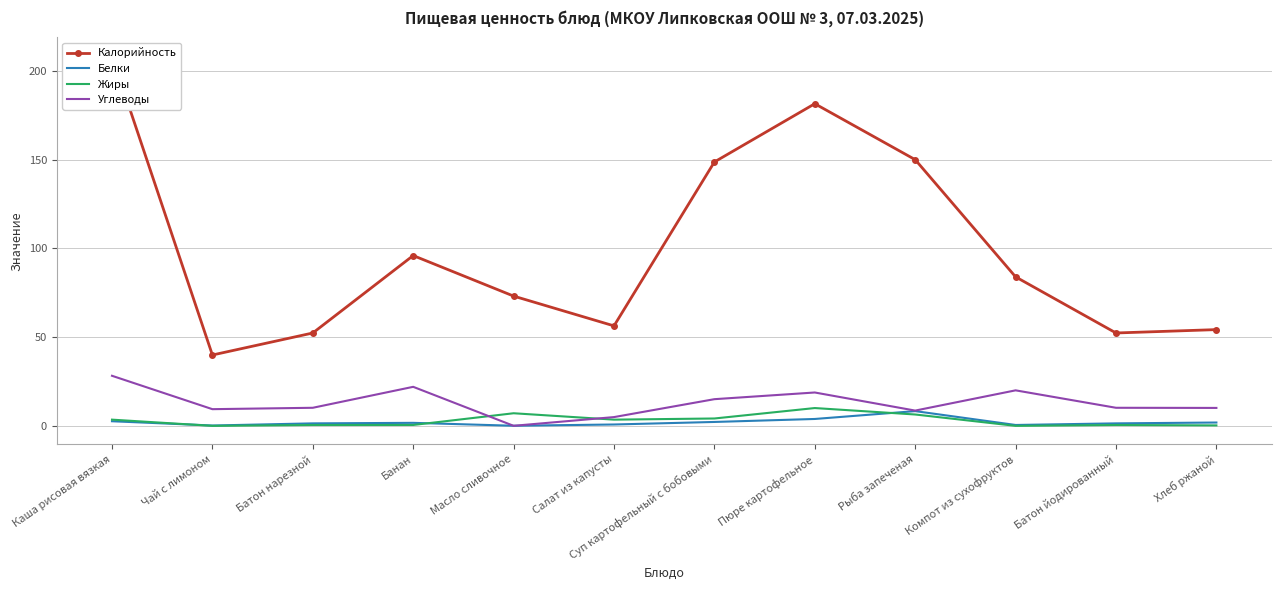

Which series has the largest total across all categories?

Калорийность